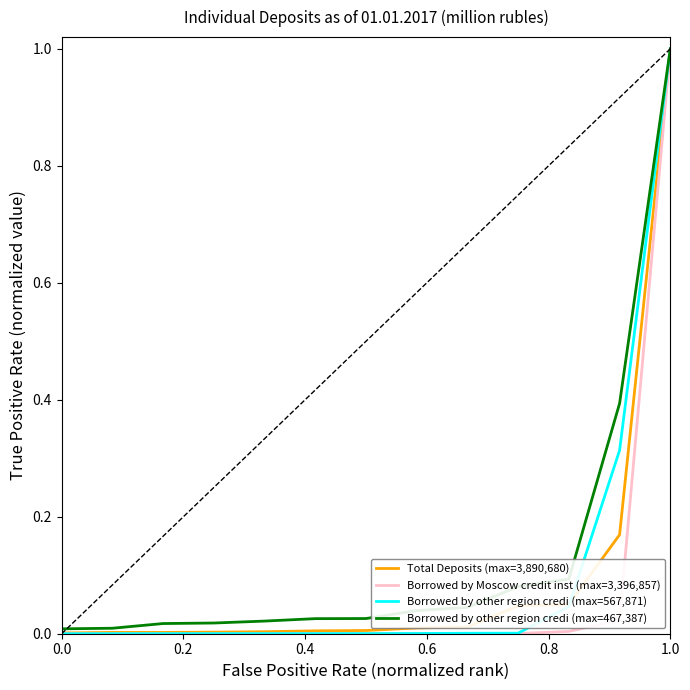

Does the chart display data point markers on the line(s)?

No